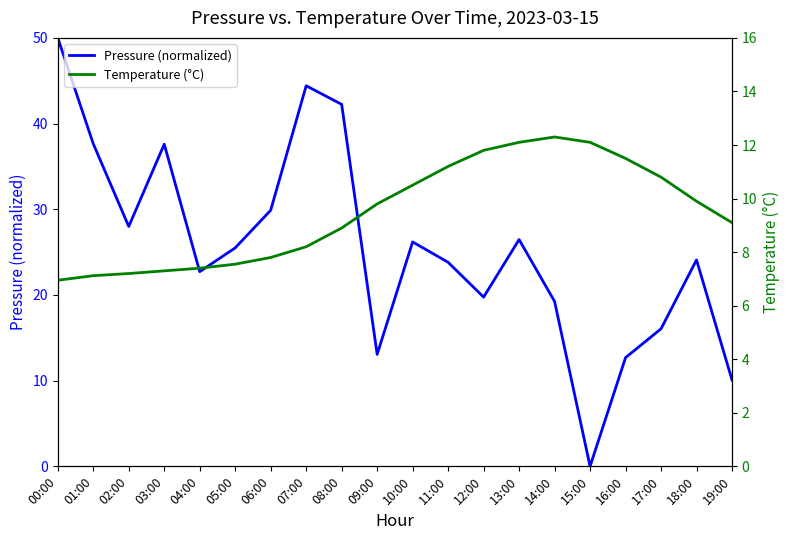

At which label does Pressure (normalized) reach its peak?

00:00